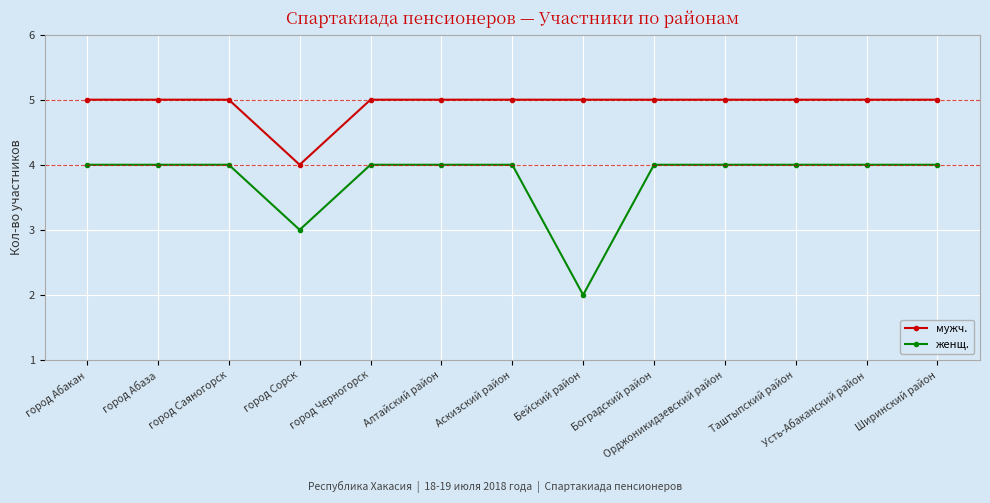

What is the difference between the maximum and minimum values in the мужч. series?

1